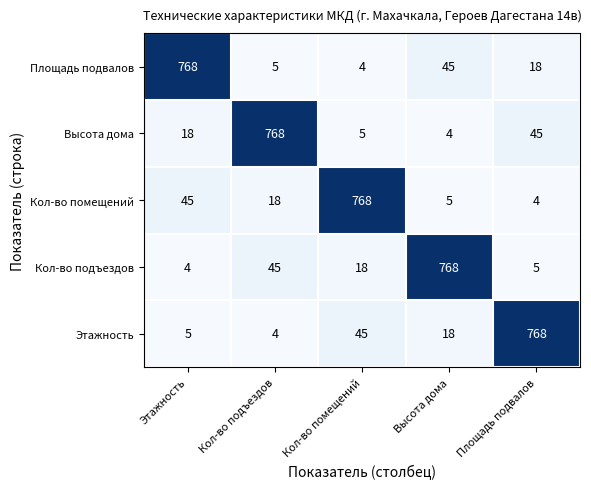

At how many categories does at least one series exceed 287?

5